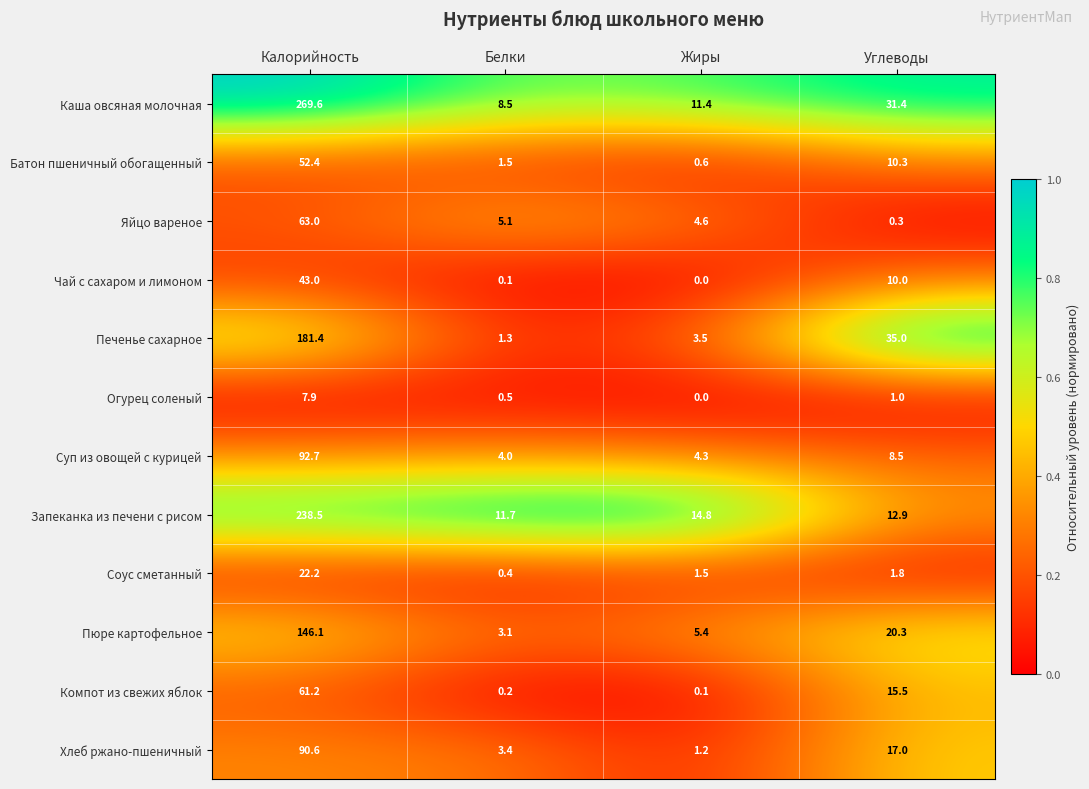

What is the difference between the second highest and second lowest values in the Огурец соленый series?

0.5